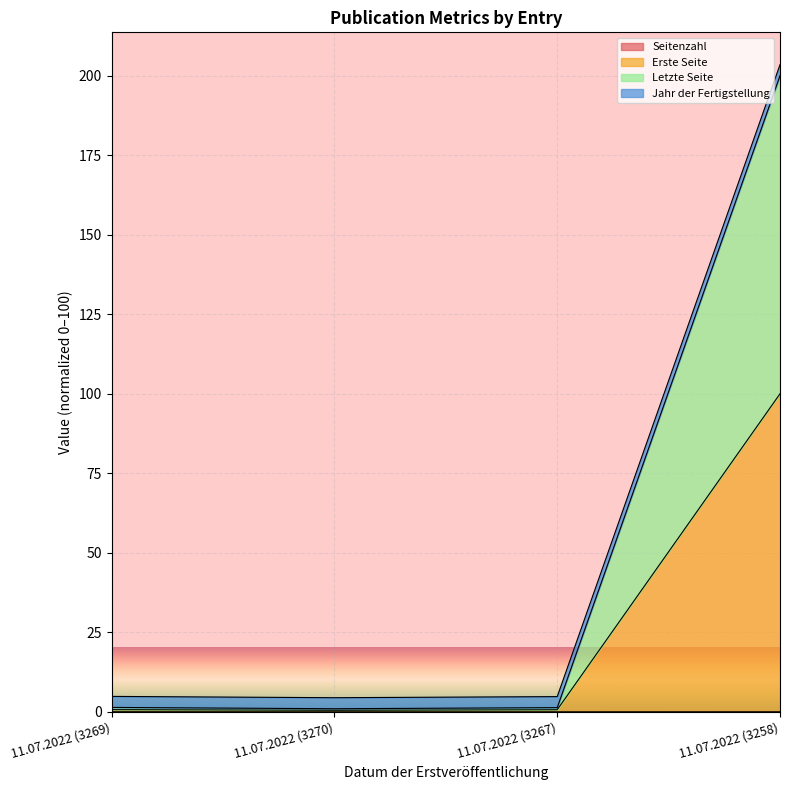

At which category is the sum across all series the highest?

11.07.2022 (3258)